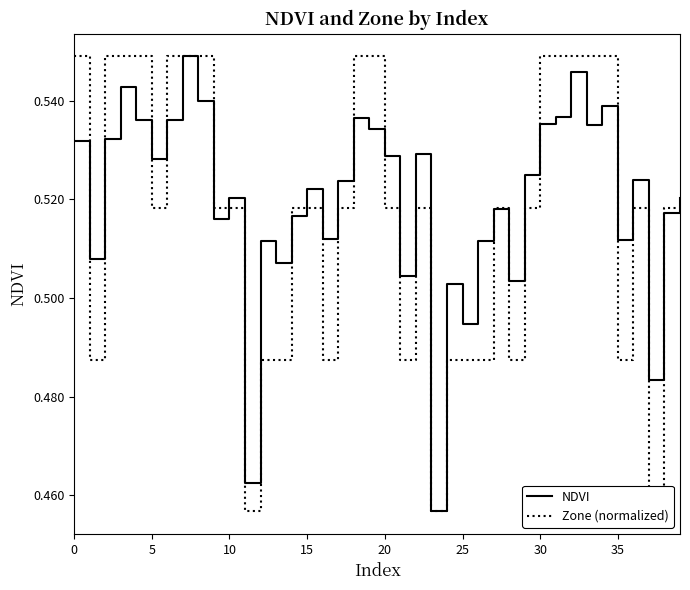

How many interior local peaks does the Zone (normalized) series have?

3